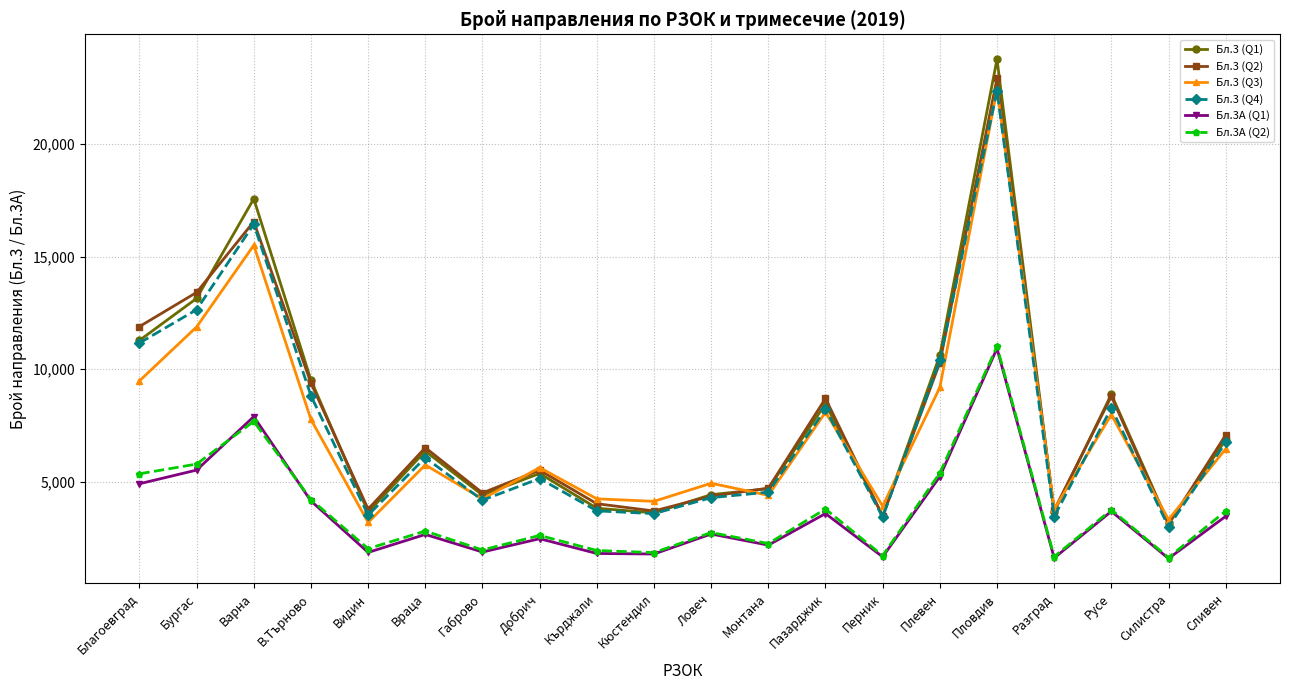

At which category does Бл.3 (Q4) reach its first local peak?

Варна